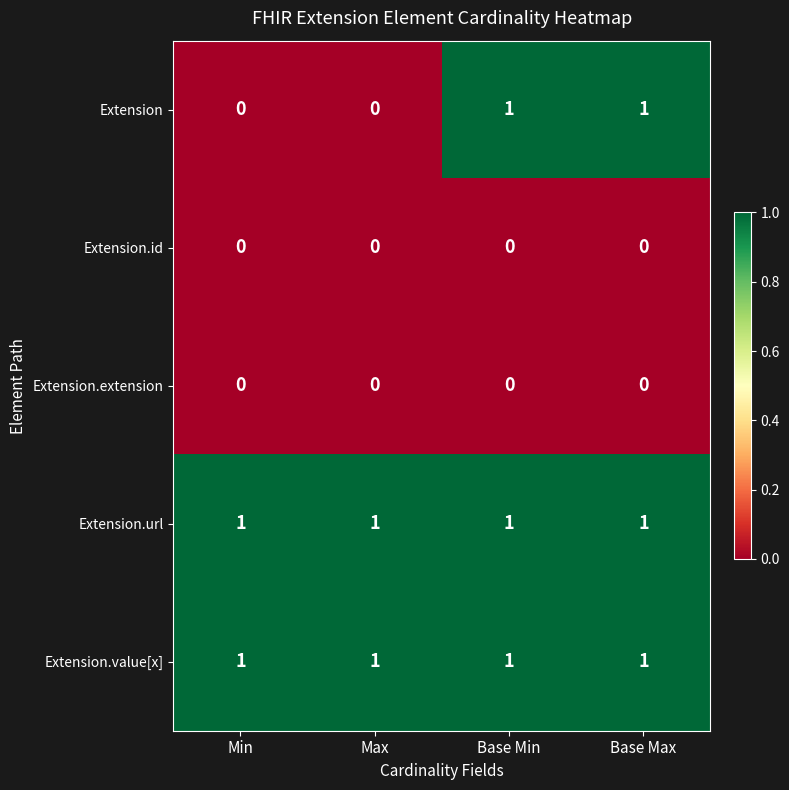

How many categories are shown in the chart?

4